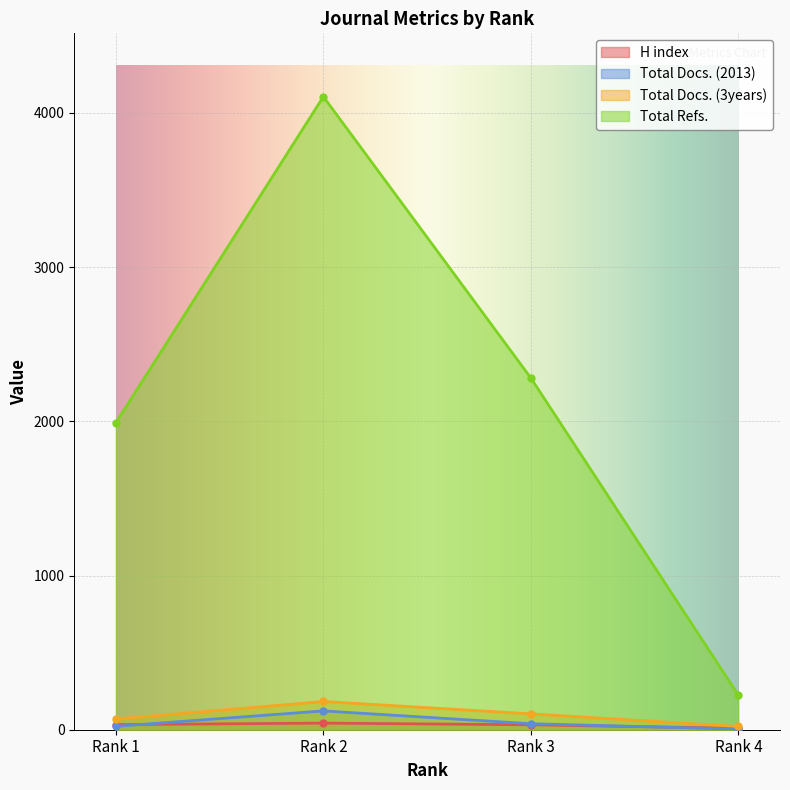

Reading right to left, what are all the values shown in this chart?

H index: Rank 4=9	Rank 3=32	Rank 2=43	Rank 1=33
Total Docs. (2013): Rank 4=4	Rank 3=39	Rank 2=122	Rank 1=22
Total Docs. (3years): Rank 4=21	Rank 3=103	Rank 2=183	Rank 1=69
Total Refs.: Rank 4=223	Rank 3=2280	Rank 2=4105	Rank 1=1990